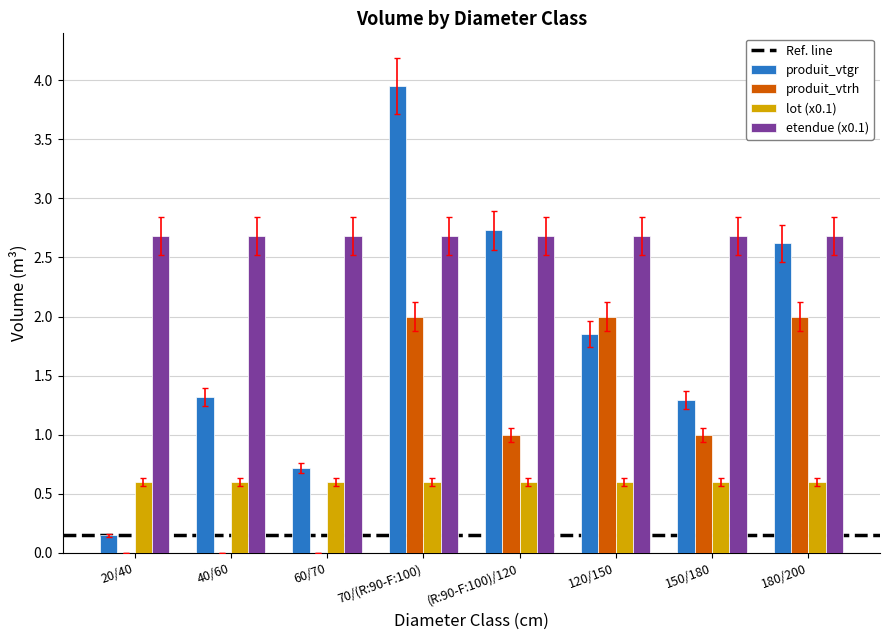

Is the value of lot (x0.1) at 150/180 greater than the value of produit_vtgr at 120/150?

No